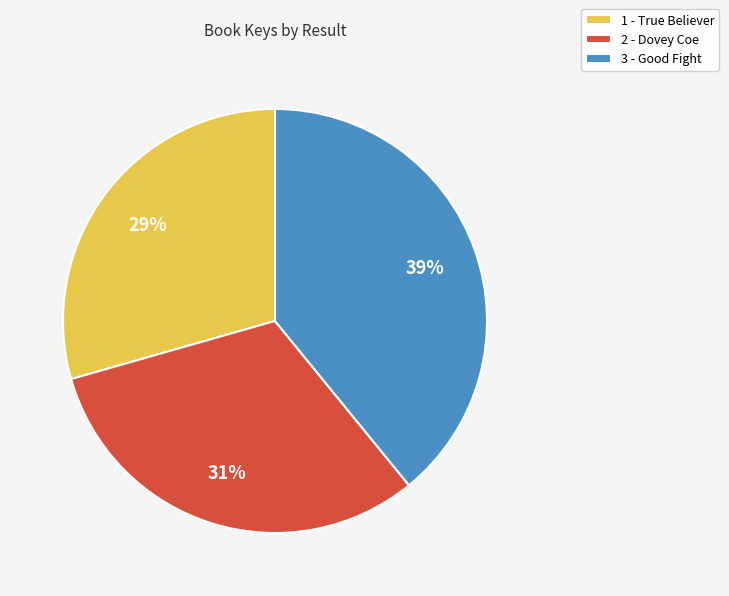

How many segments does this pie chart have?

3